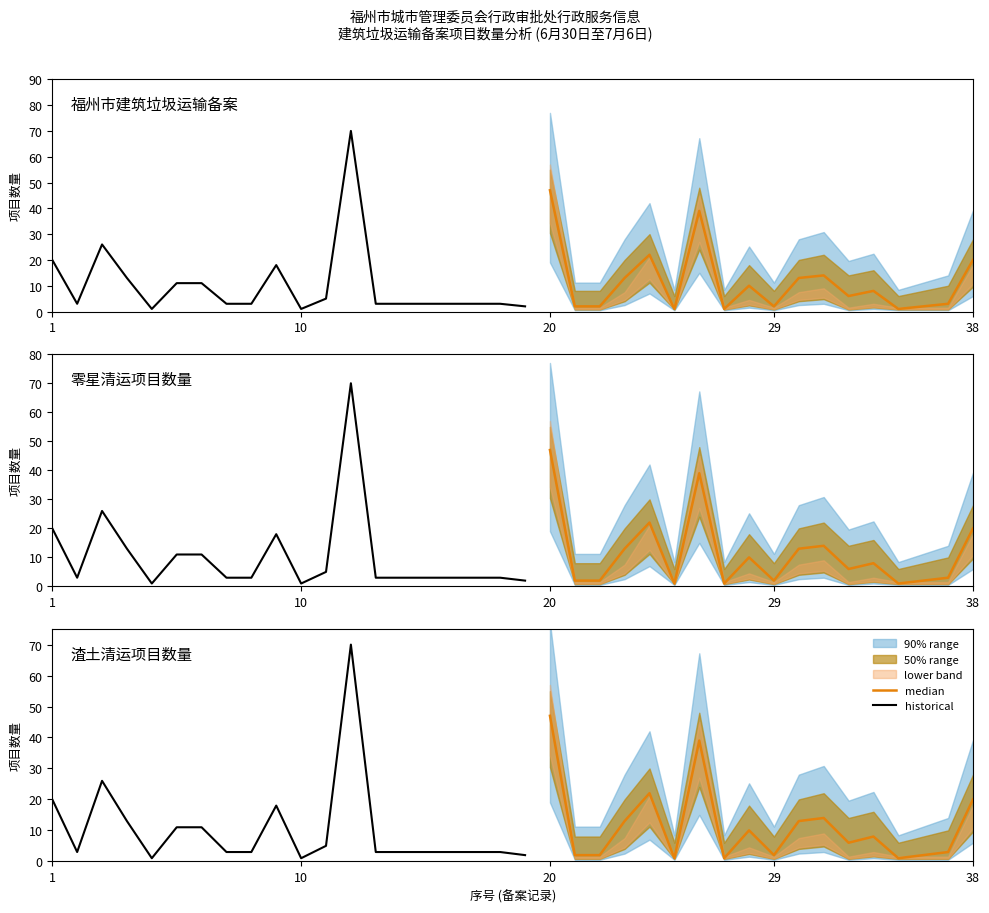

What is the difference between the maximum and minimum values?

46